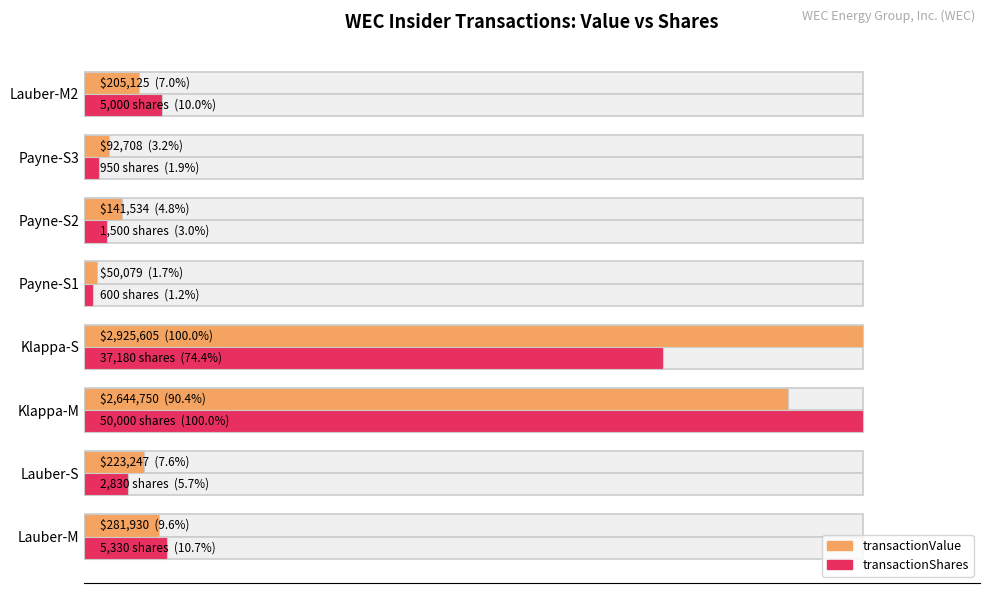

What is the value of the transactionShares bar at the 4th from the left?

74.4